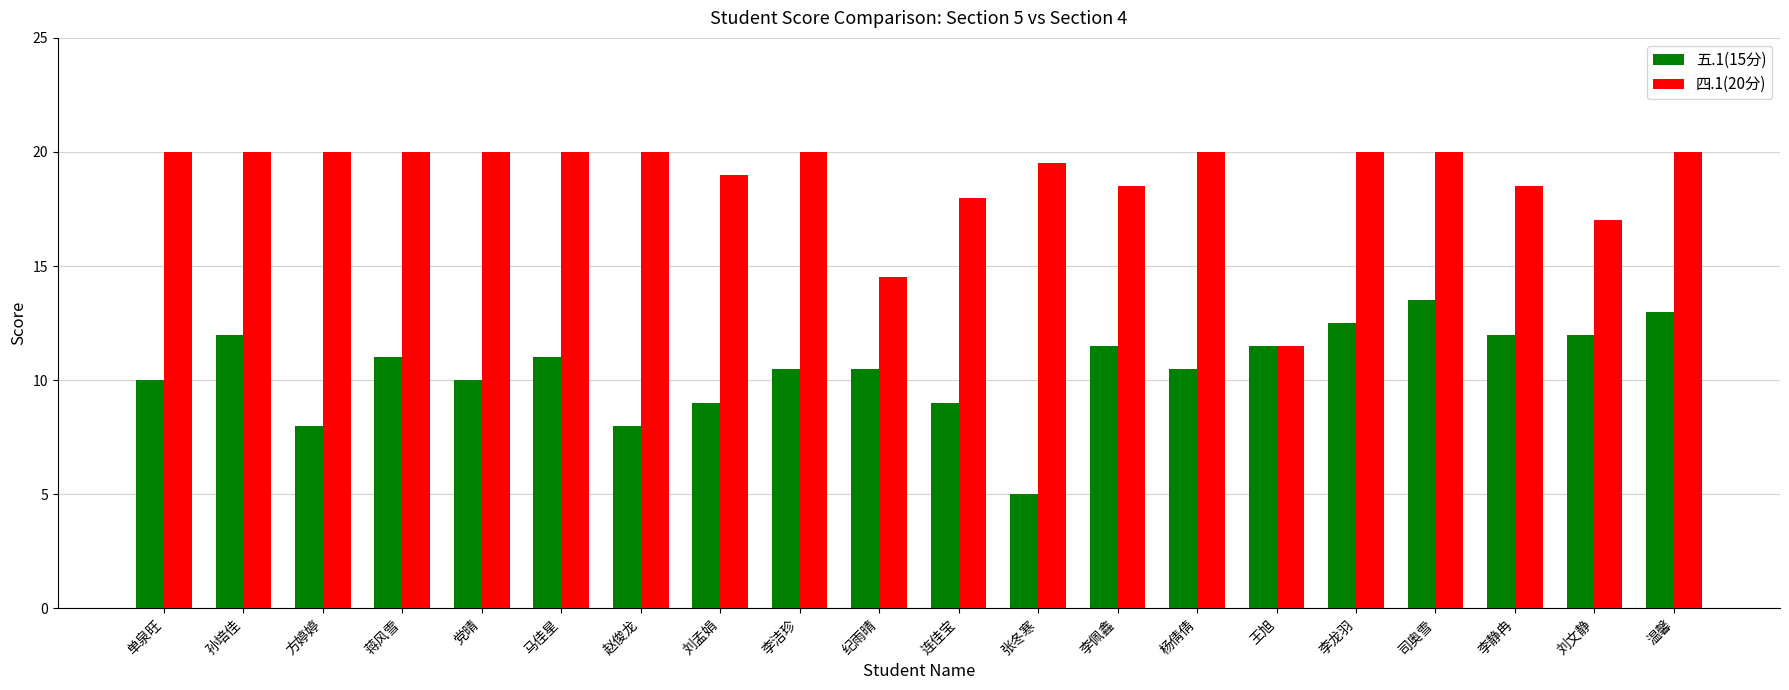

Is it true that 四.1(20分) equals 26.8 at 司奥雪?

False